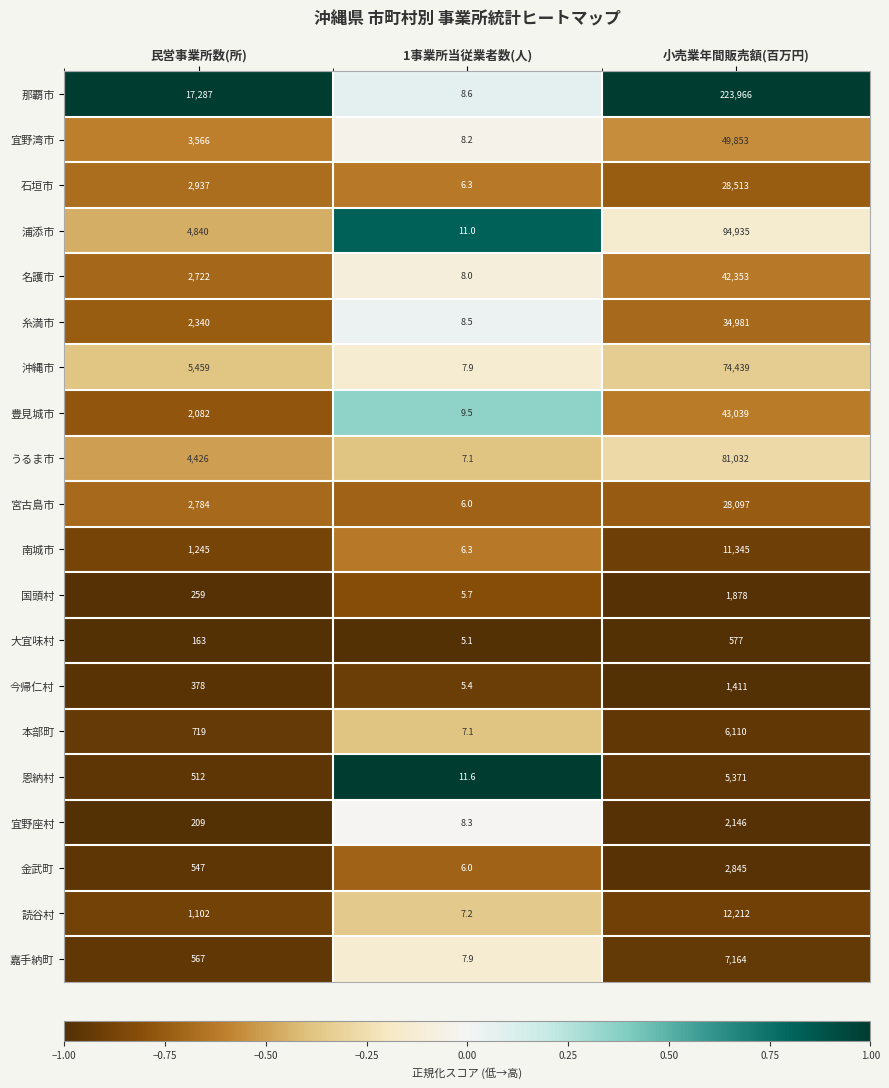

What is the sum of all 今帰仁村 values?

1794.4